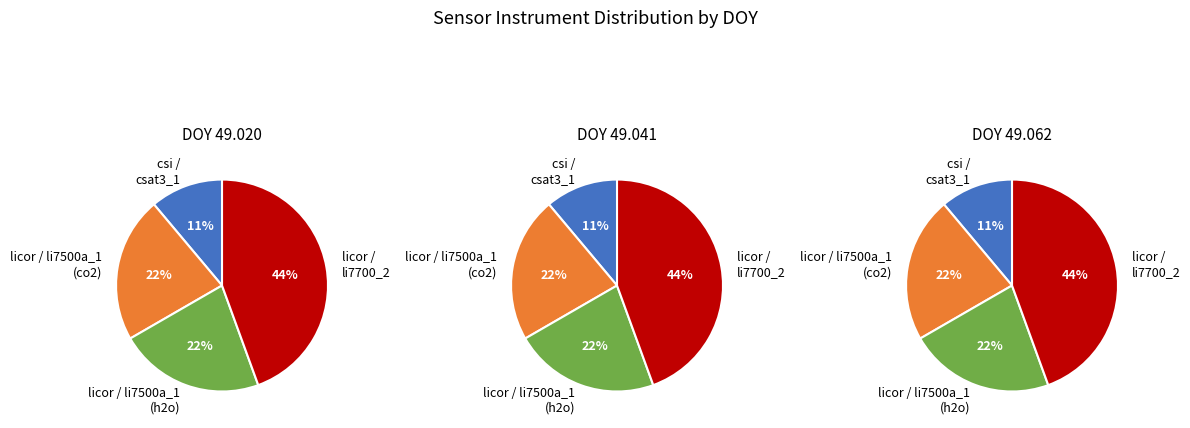

Does master_sonic_height account for over 50% of the chart?

No